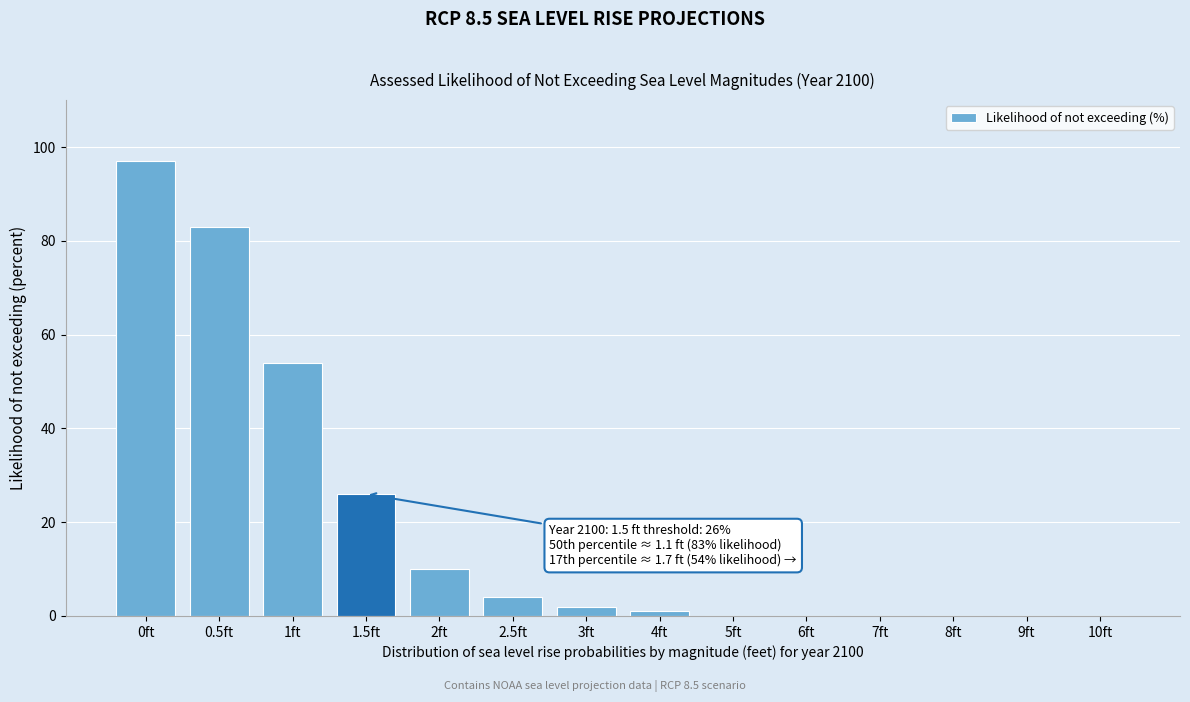

Reading left to right, what are all the values shown in this chart?

0ft=97	0.5ft=83	1ft=54	1.5ft=26	2ft=10	2.5ft=4	3ft=2	4ft=1	5ft=0	6ft=0	7ft=0	8ft=0	9ft=0	10ft=0